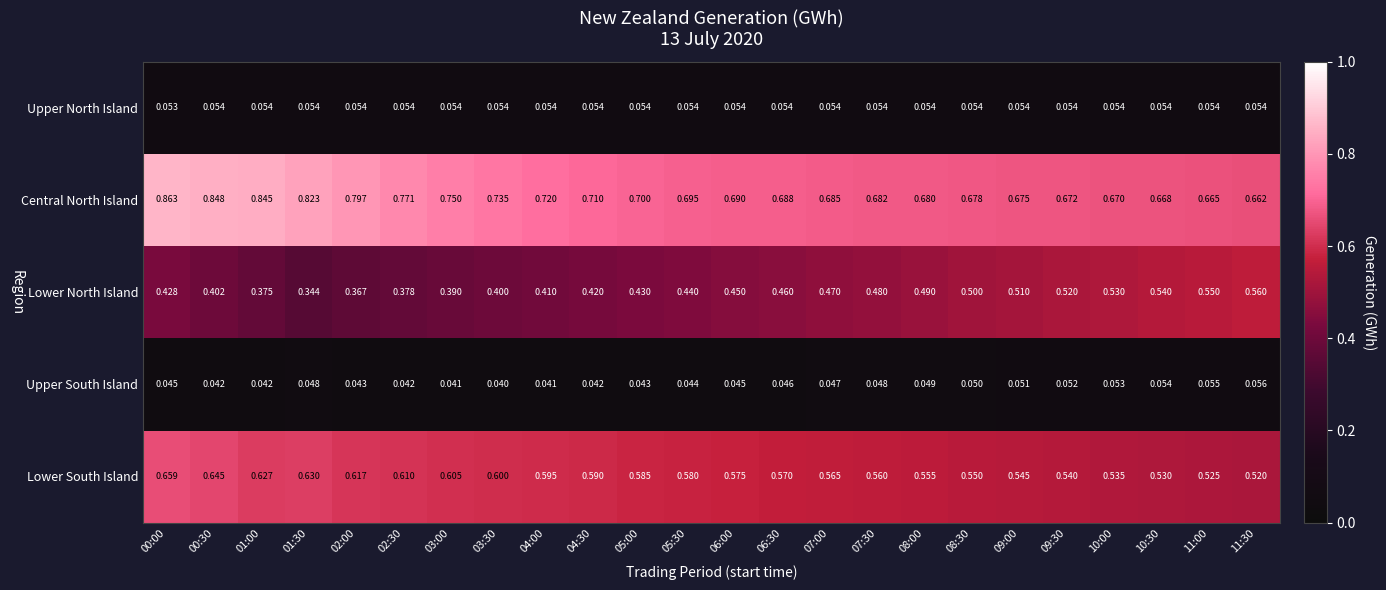

Rank the series by their maximum value, from lowest to highest.

Upper North Island, Upper South Island, Lower North Island, Lower South Island, Central North Island